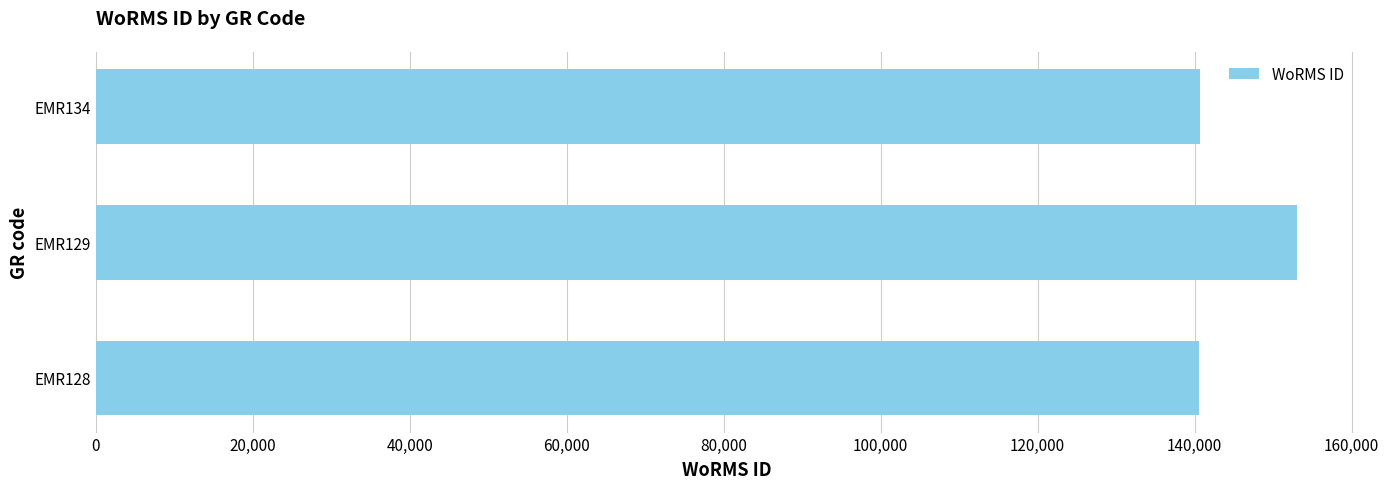

What is the average value?

144778